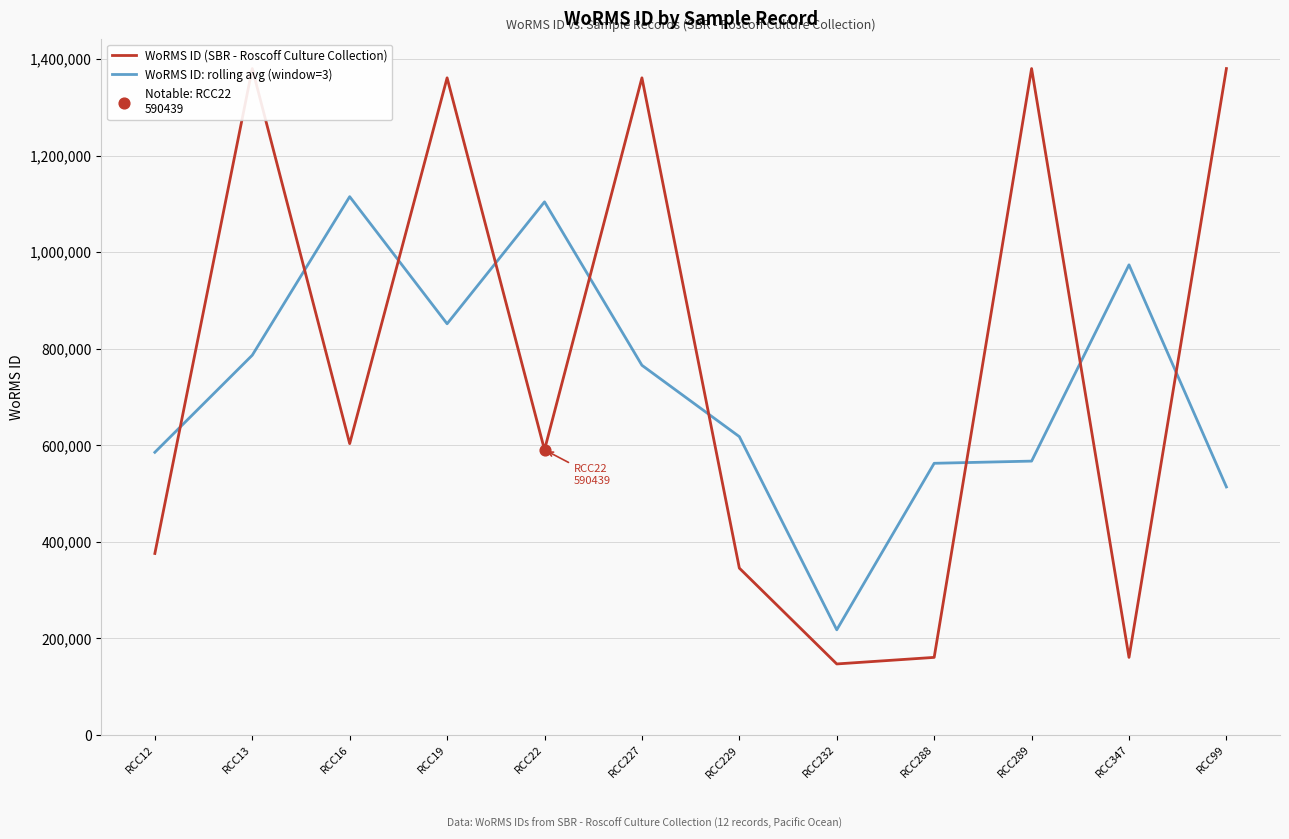

Which series contains the highest Y value?

WoRMS ID (SBR - Roscoff Culture Collection)